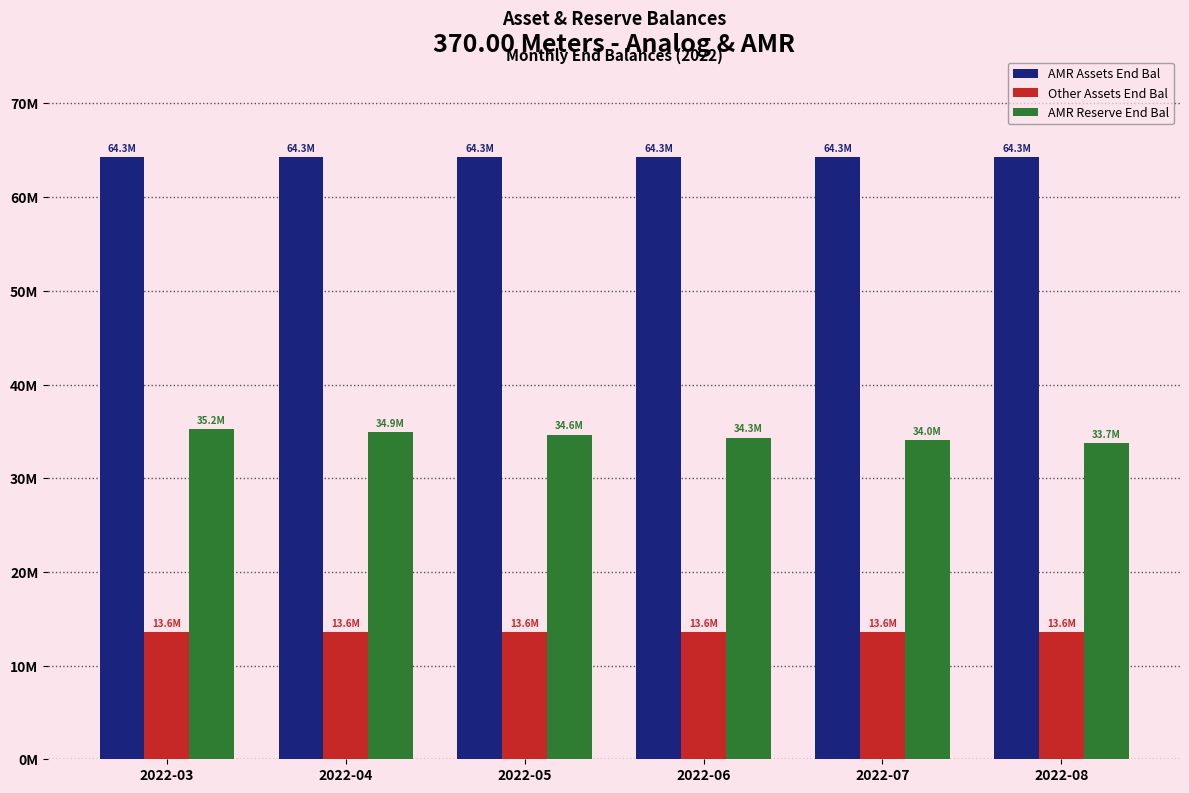

Does the chart contain any negative values?

No